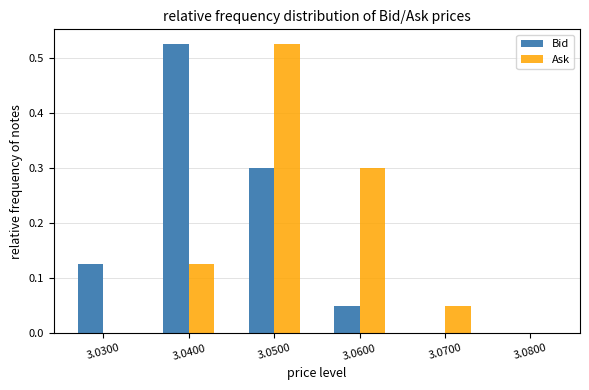

Reading left to right, list every range on the x-axis with the height of the bar of each series over it. The values are not printed on the chart, so give them approximately, as read against the axis.

3.025 to 3.035: Bid=0.13	Ask=0
3.035 to 3.045: Bid=0.53	Ask=0.13
3.045 to 3.055: Bid=0.30	Ask=0.53
3.055 to 3.065: Bid=0.05	Ask=0.30
3.065 to 3.075: Bid=0	Ask=0.05
3.075 to 3.085: Bid=0	Ask=0